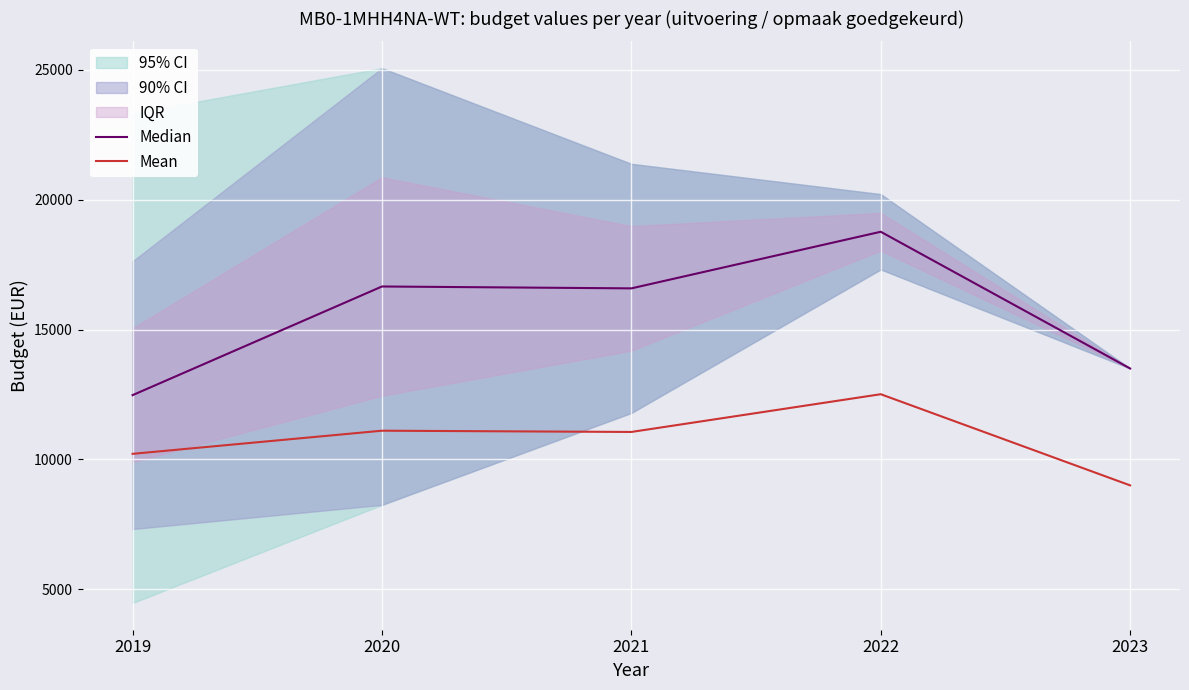

Rank the categories by Median value from highest to lowest.

2022, 2020, 2021, 2023, 2019